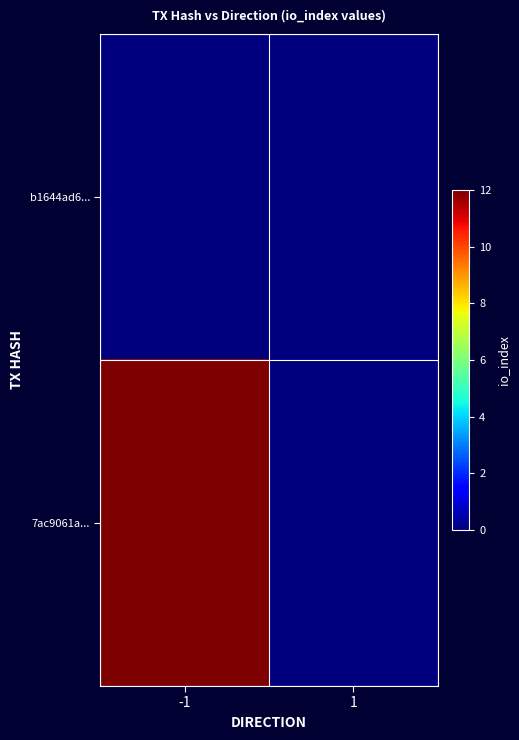

Reading left to right, what are all the values shown in this chart?

b1644ad6...: -1=0	1=0
7ac9061a...: -1=12	1=0